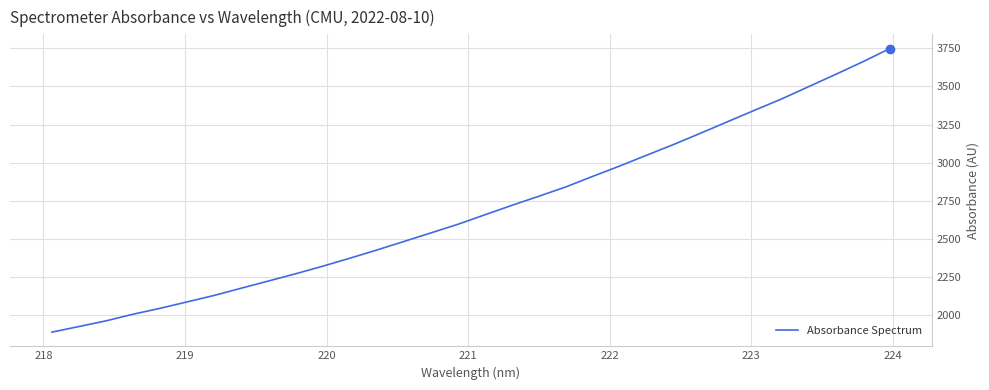

How many series are shown in this chart?

1